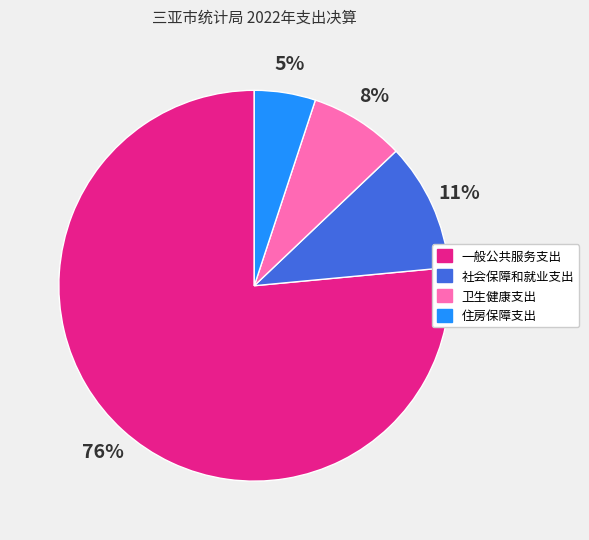

Which category has the smallest portion of the pie?

住房保障支出